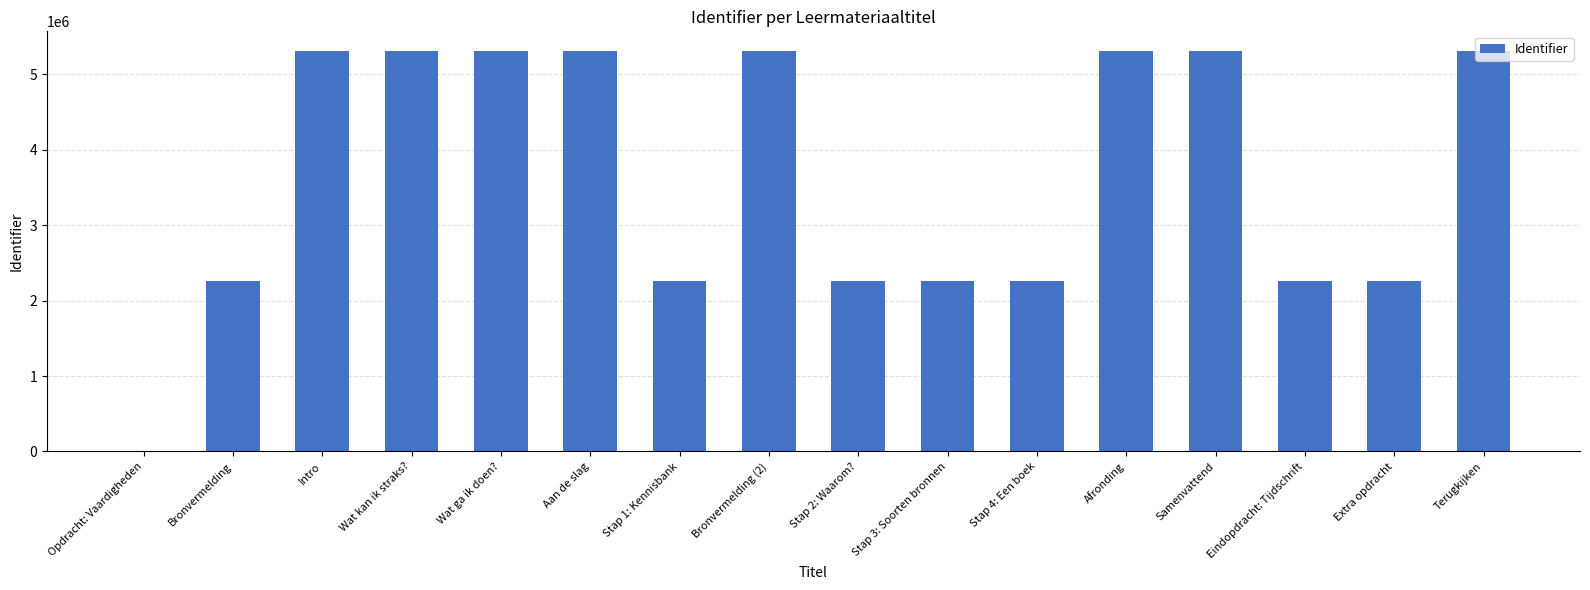

Between Intro and Eindopdracht: Tijdschrift, which is larger?

Intro